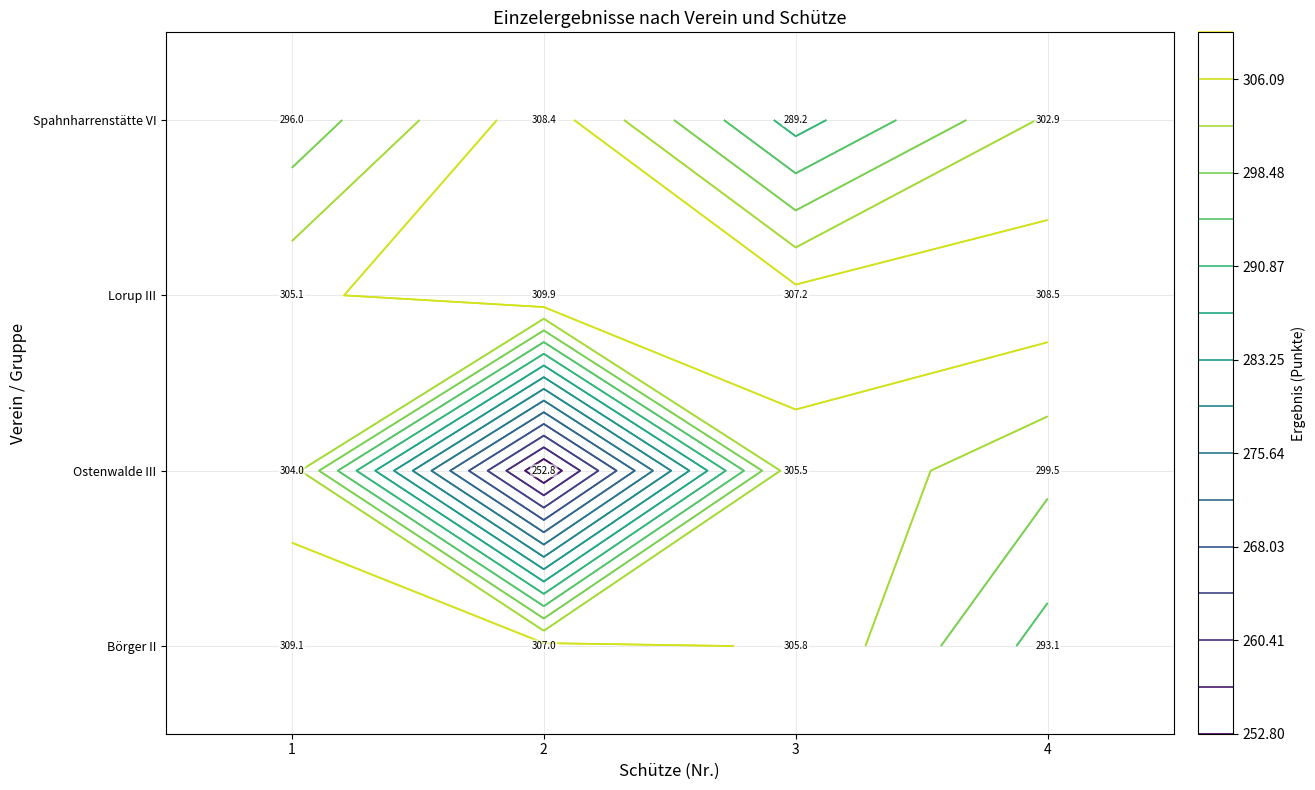

Reading right to left, transcribe all the data shown in this chart.

Börger II: Schütze 4=293.1	Schütze 3=305.8	Schütze 2=307.0	Schütze 1=309.1
Ostenwalde III: Schütze 4=299.5	Schütze 3=305.5	Schütze 2=252.8	Schütze 1=304.0
Lorup III: Schütze 4=308.5	Schütze 3=307.2	Schütze 2=309.9	Schütze 1=305.1
Spahnharrenstätte VI: Schütze 4=302.9	Schütze 3=289.2	Schütze 2=308.4	Schütze 1=296.0